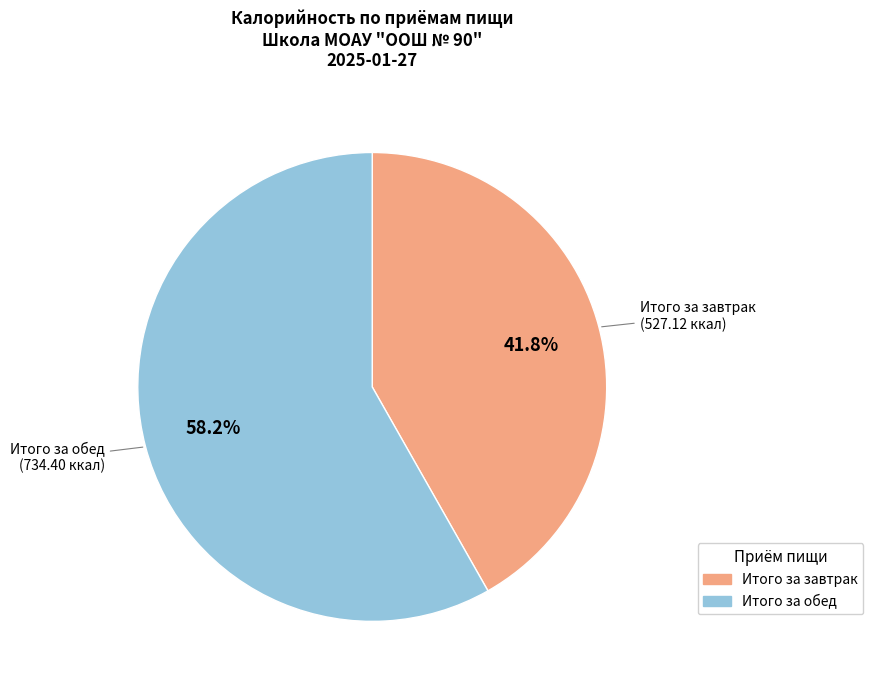

Combined, do Итого за обед and Итого за завтрак account for over 50%?

Yes